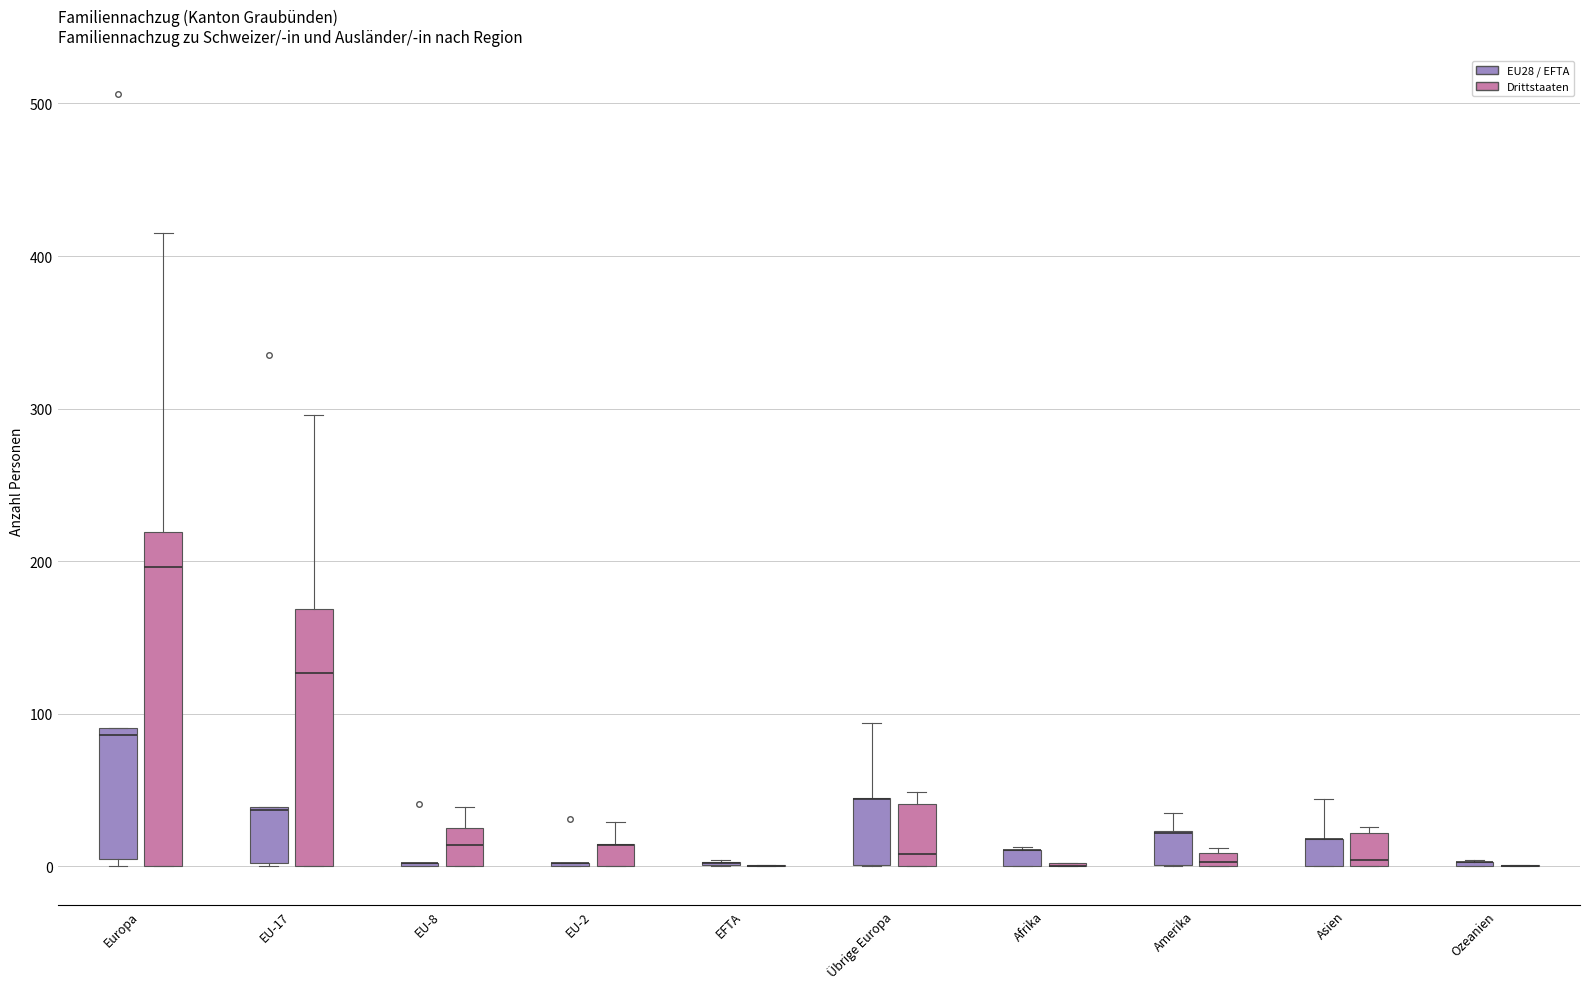

Comparing the boxes themselves (not the whiskers), which one is the tallest?

Europa (Drittstaaten)